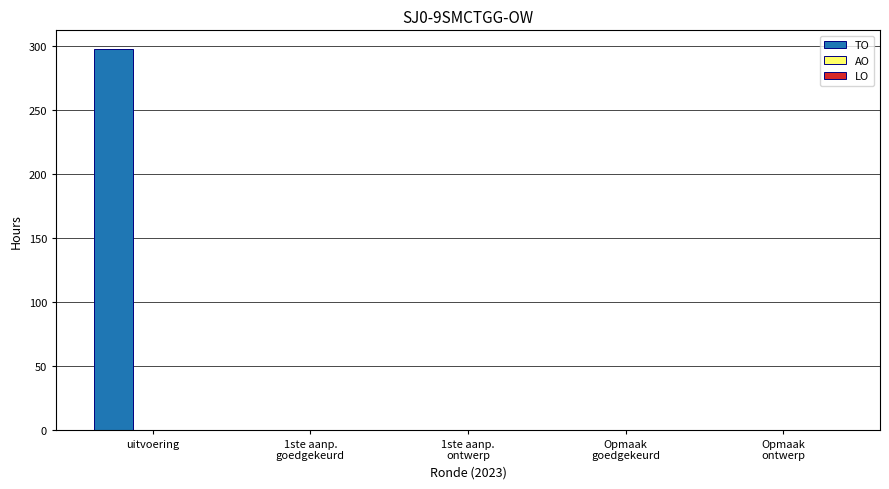

Count the number of categories in the chart.

5